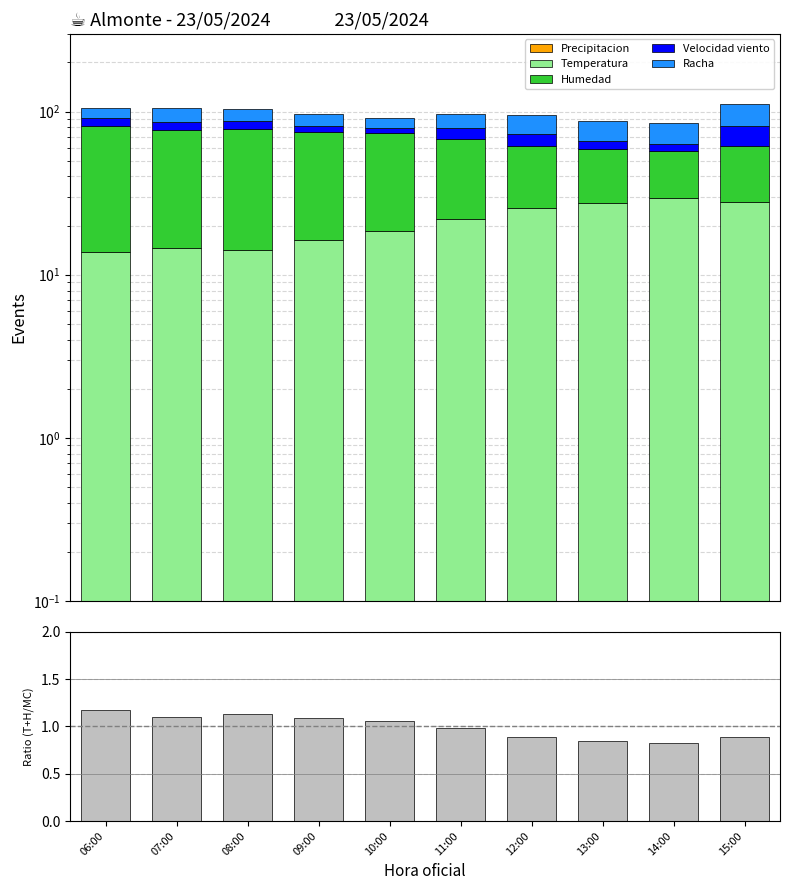

What value does the Humedad series have at 14:00?

28.0